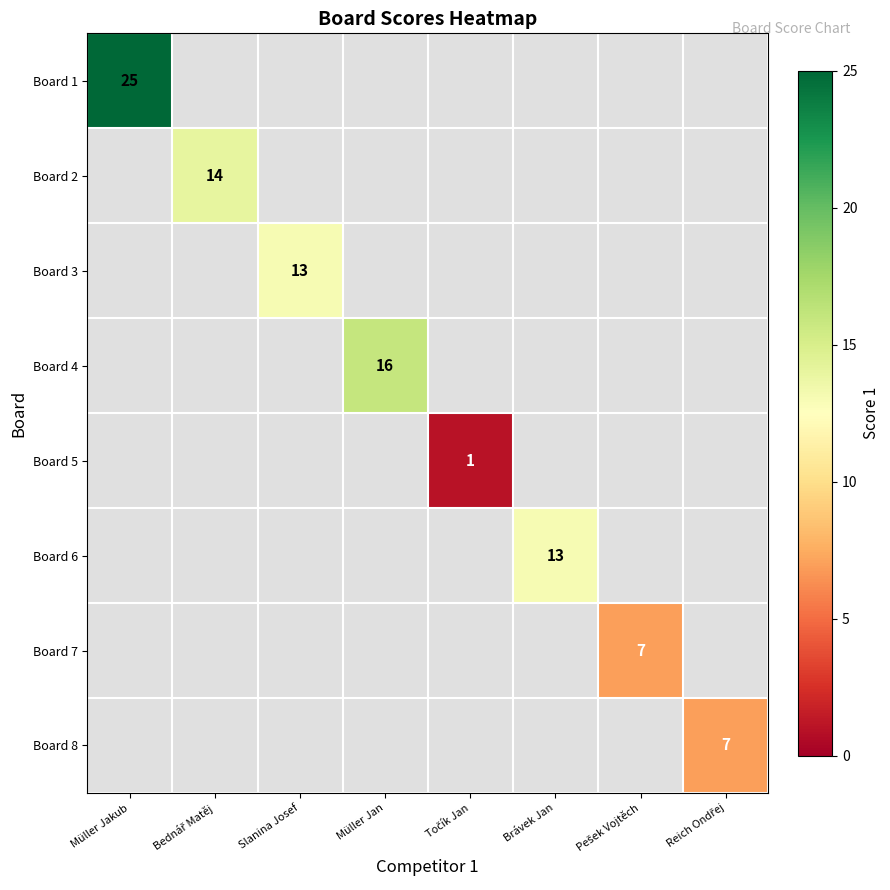

The value of Board 6 at Brávek Jan is 20. True or false?

False